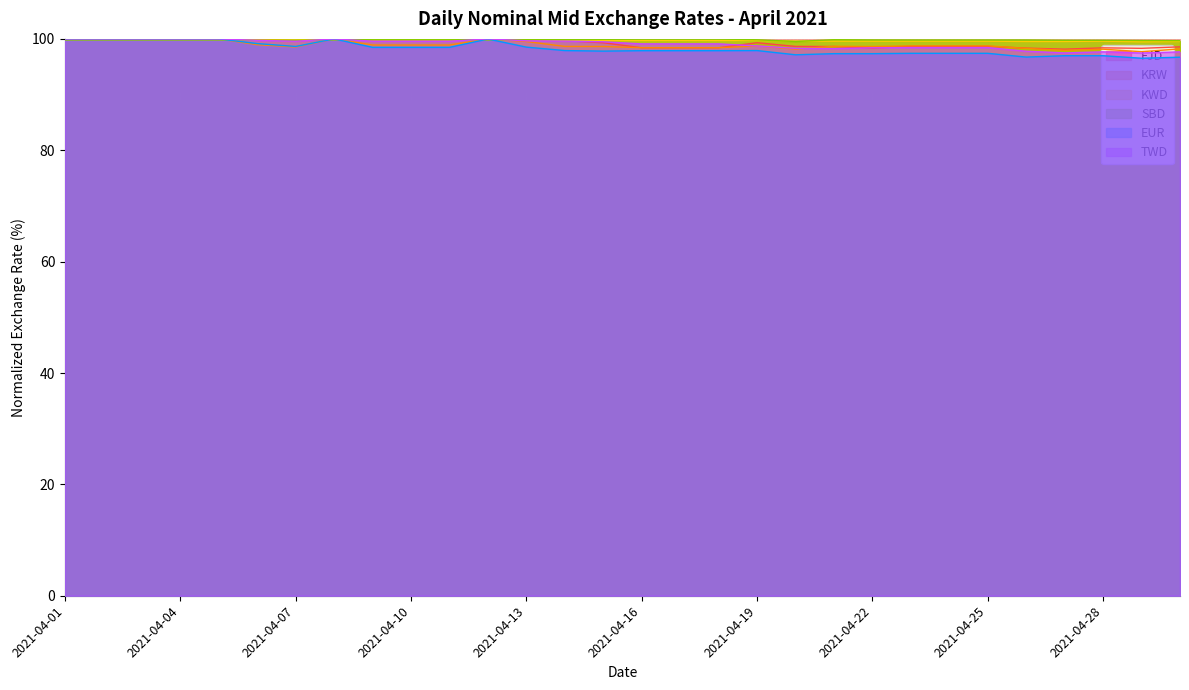

What is the total value across all series at 2021-04-21?

592.3